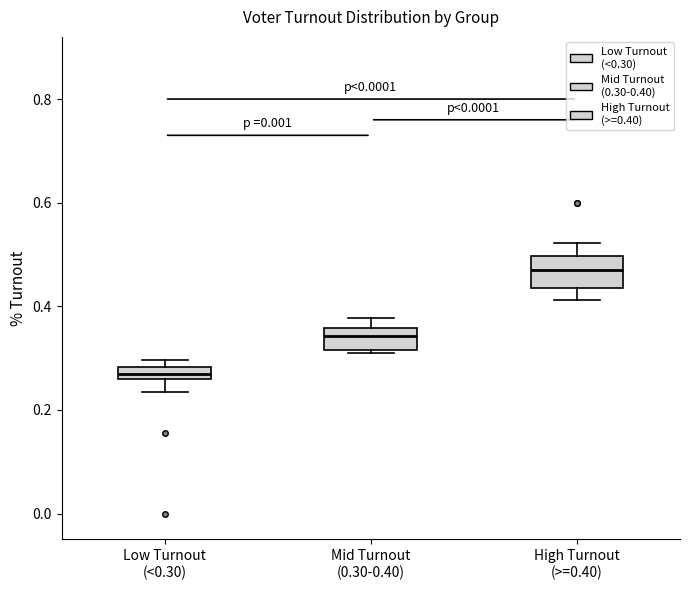

Where is the upper edge of the box for High Turnout (>=0.40) on the y-axis? The values are not printed on the chart, so give them approximately, as read against the axis.

0.50